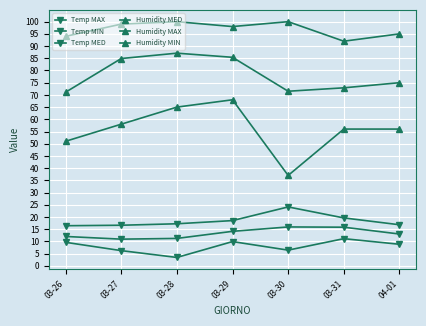

Reading left to right, list all the values displayed in this chart.

Temp MAX: 16.4	16.6	17.2	18.5	24.1	19.6	16.8
Temp MIN: 9.6	6.2	3.4	9.9	6.4	11.1	8.8
Temp MED: 12.0	10.9	11.2	14.1	15.9	15.8	13.0
Humidity MED: 71.1	84.9	87.1	85.4	71.5	72.9	75.0
Humidity MAX: 94.0	99.0	100.0	98.0	100.0	92.0	95.0
Humidity MIN: 51.0	58.0	65.0	68.0	37.0	56.0	56.0